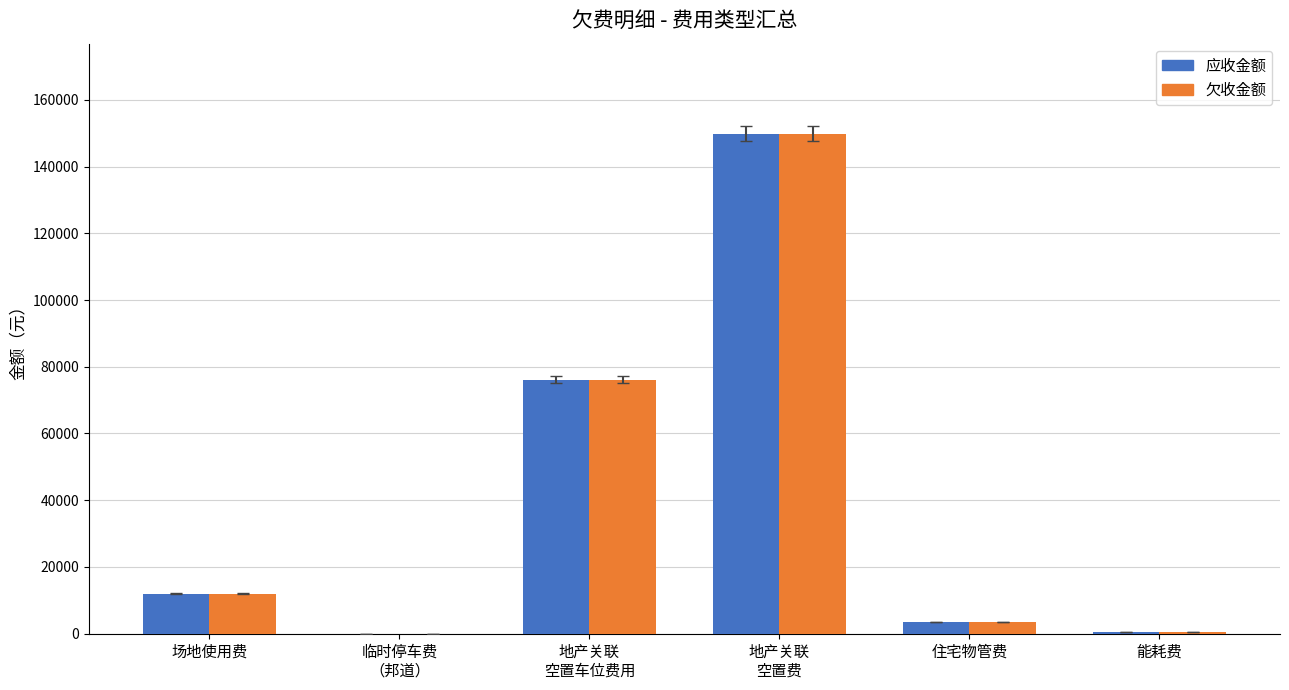

What is the sum of all 欠收金额 values?

241977.5